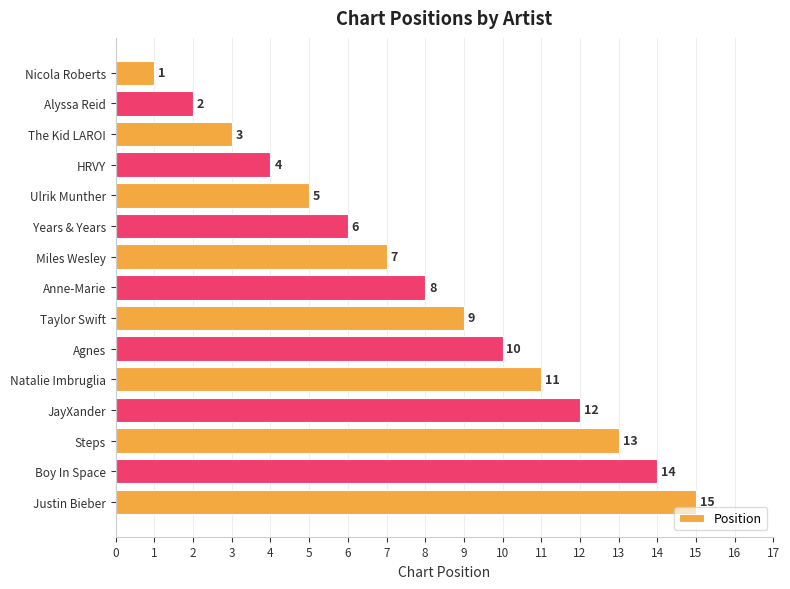

What position from the bottom is Alyssa Reid?

14